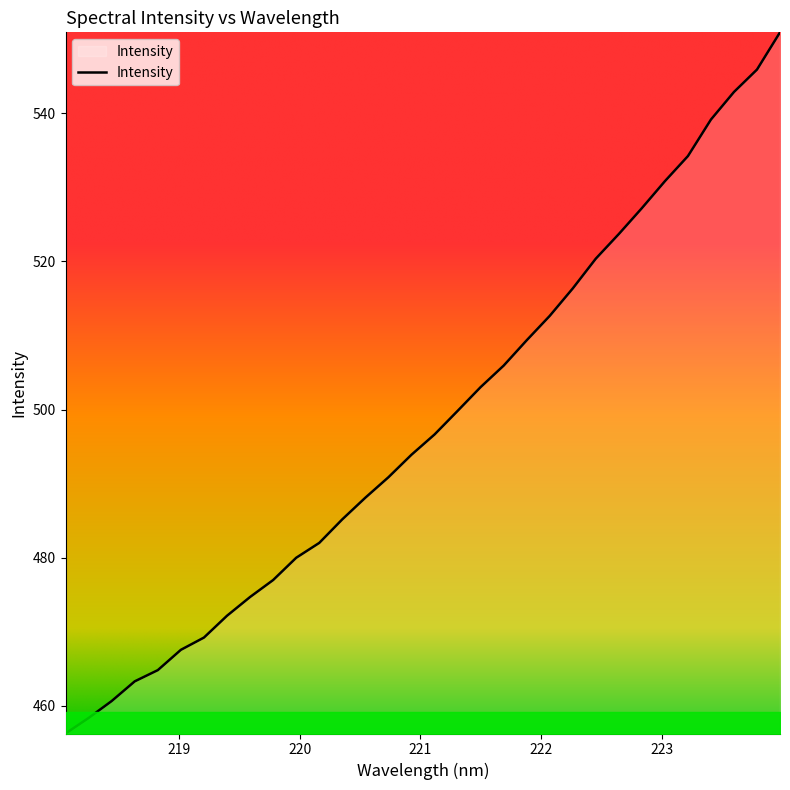

Count the number of data series in this chart.

1